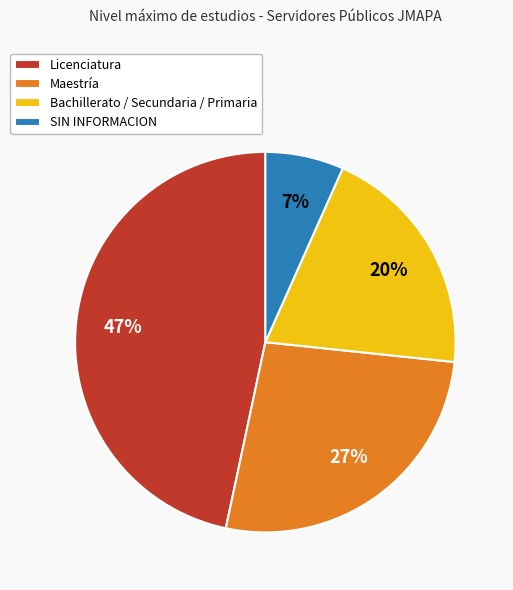

Is it true that SIN INFORMACION is 1% of the pie?

False